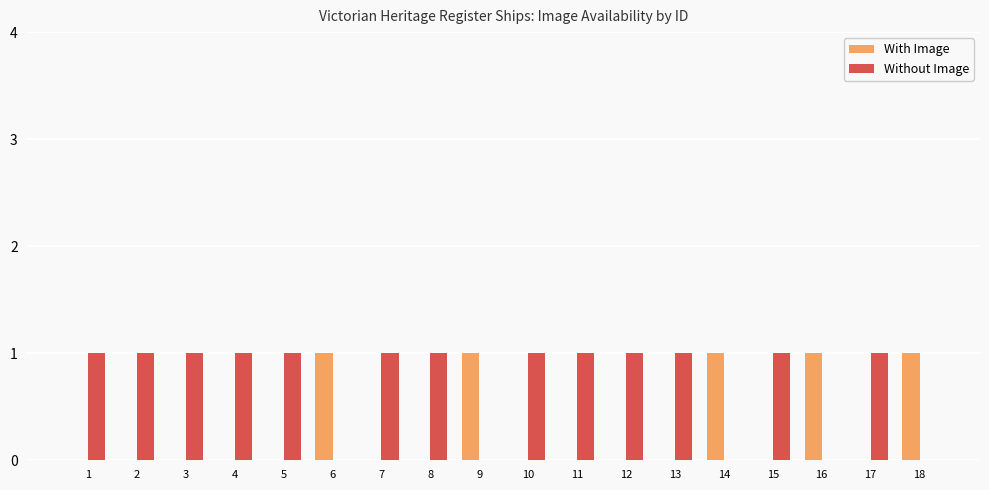

How many groups of bars are there?

18